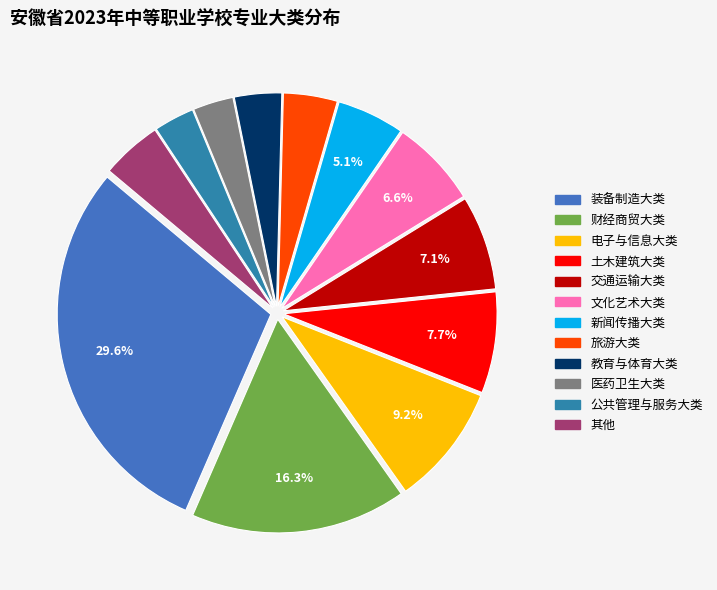

To the nearest percent, what is the average slice percentage?

8%